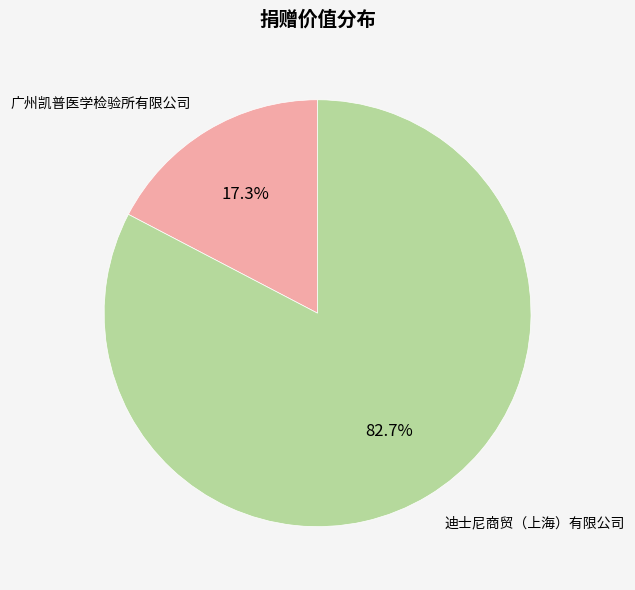

Is there any slice that represents more than half of the pie?

Yes